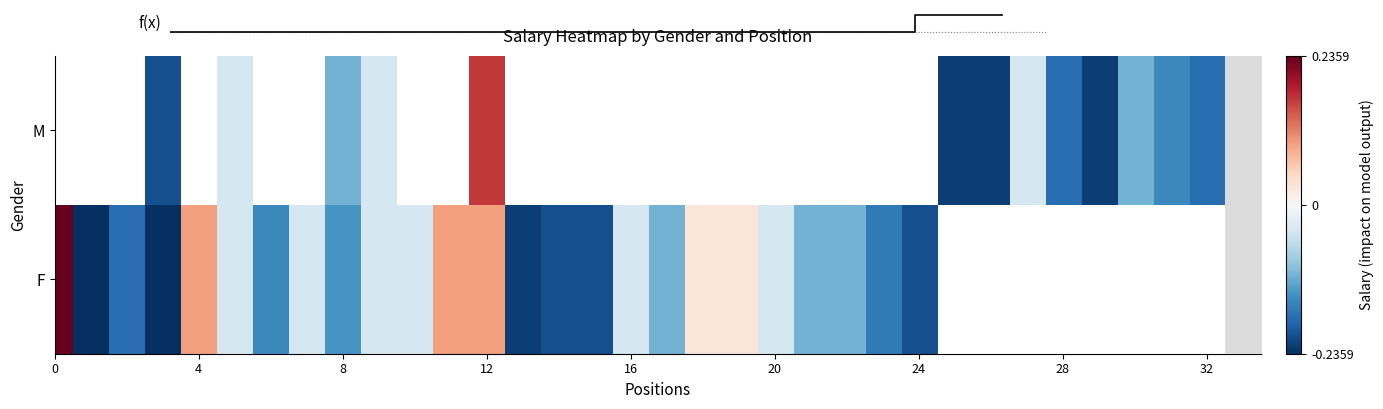

At how many categories does at least one series exceed 0?

6